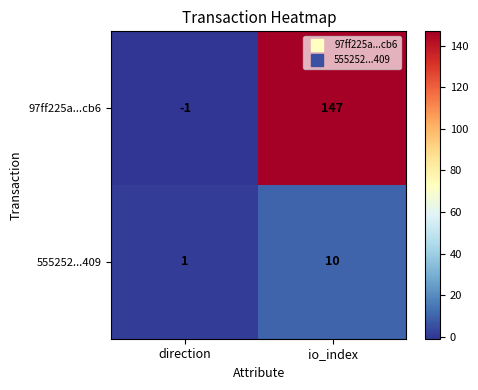

True or false: 555252...409 has a value of 16 at io_index.

False